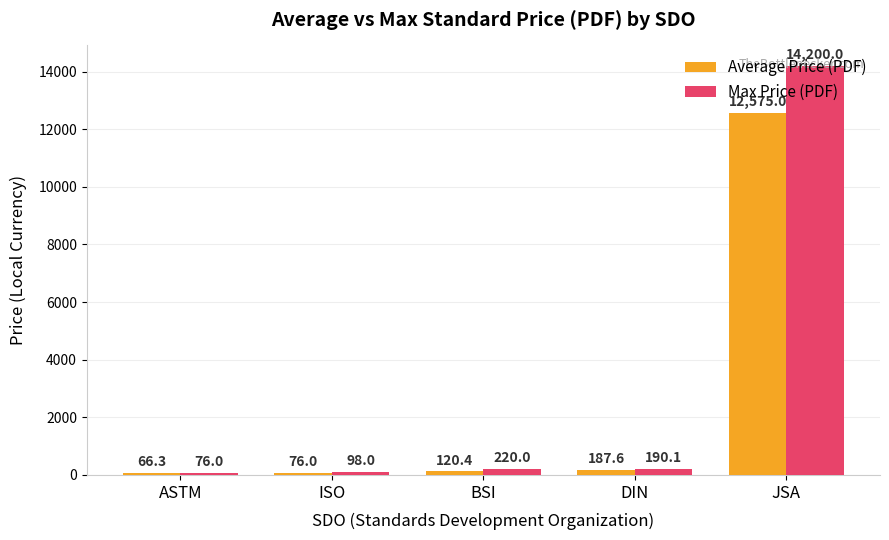

The value of Average Price (PDF) at BSI is 120.4. True or false?

True